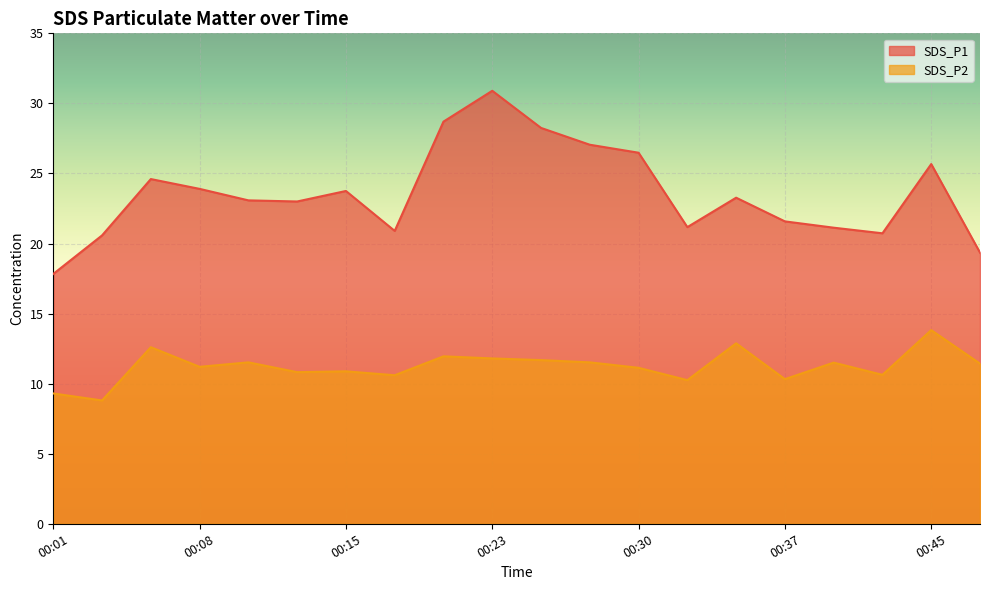

True or false: SDS_P2 has a value of 8.8 at 00:03.

True